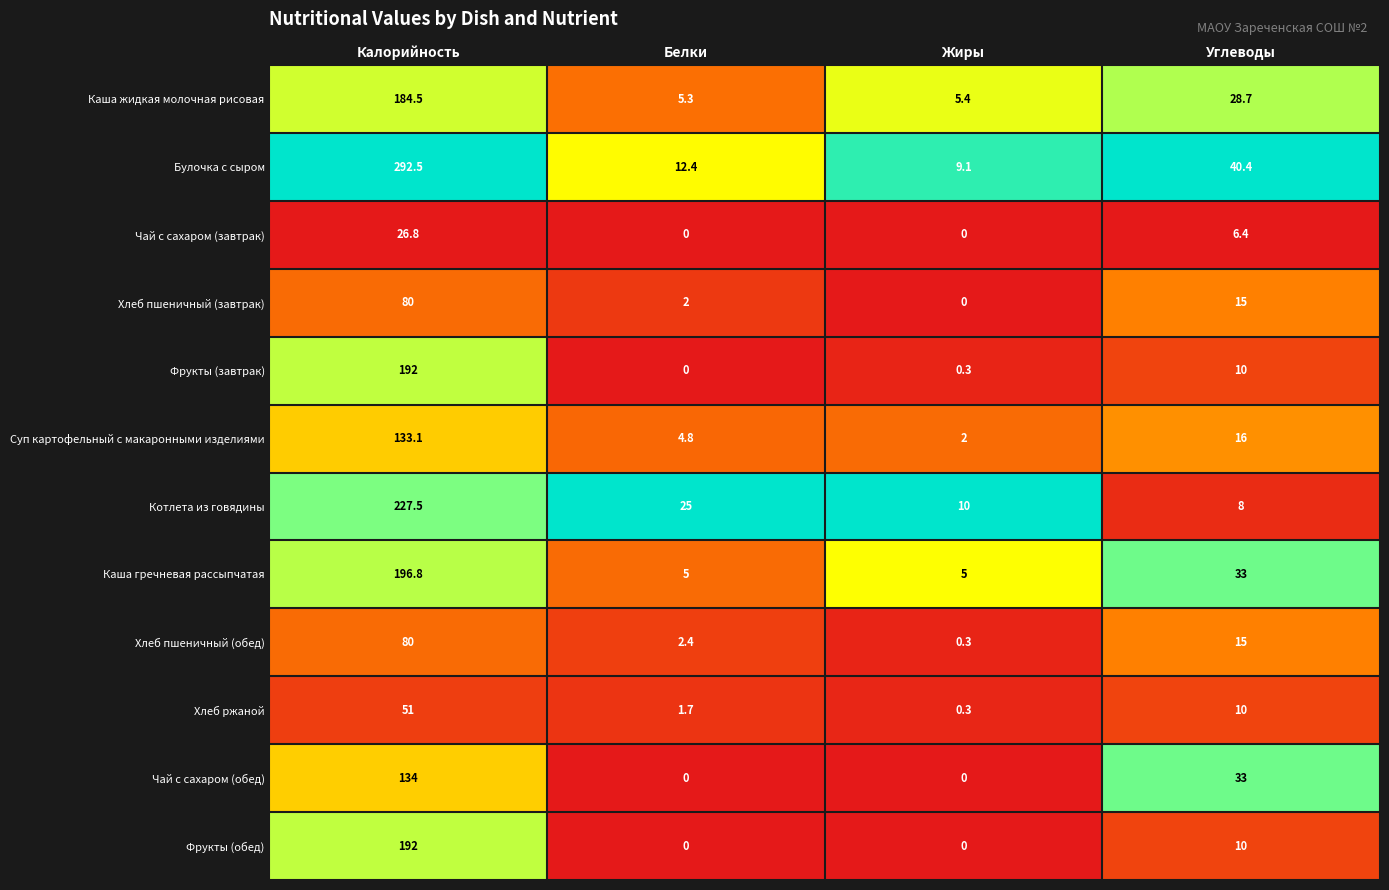

At which category does the chart reach its peak across all series?

Калорийность